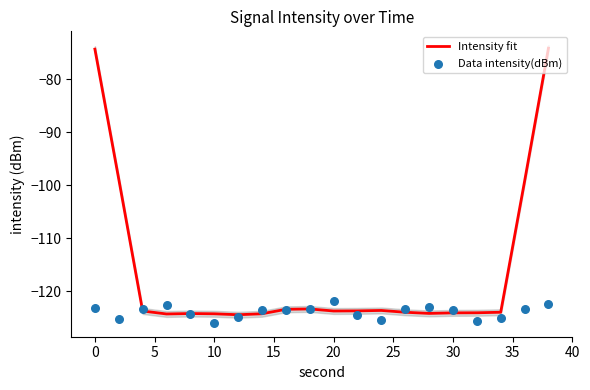

What are all the series names shown in the legend?

Intensity fit, Data intensity(dBm)